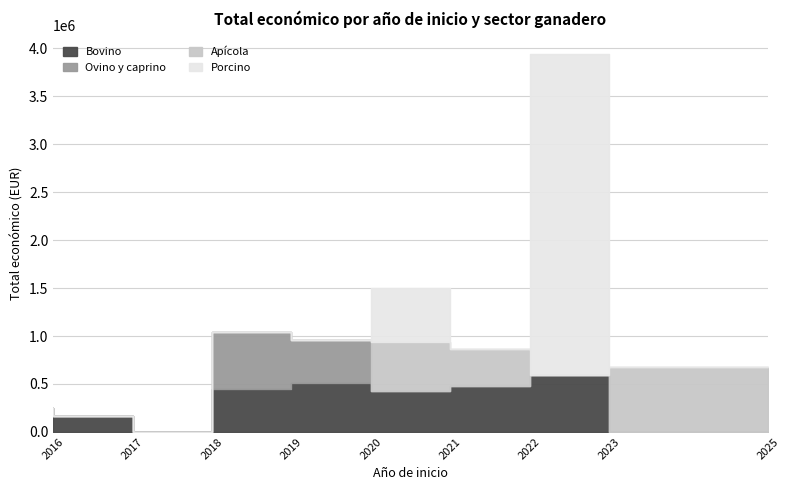

List the series in order of their peak value, lowest first.

Bovino, Ovino y caprino, Apícola, Porcino